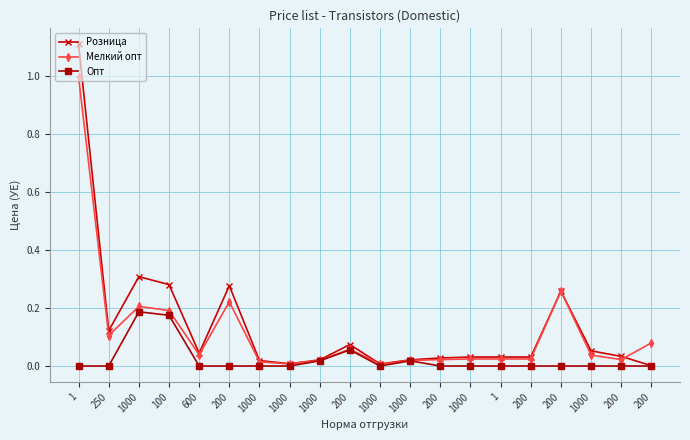

How many lines are shown in the chart?

3